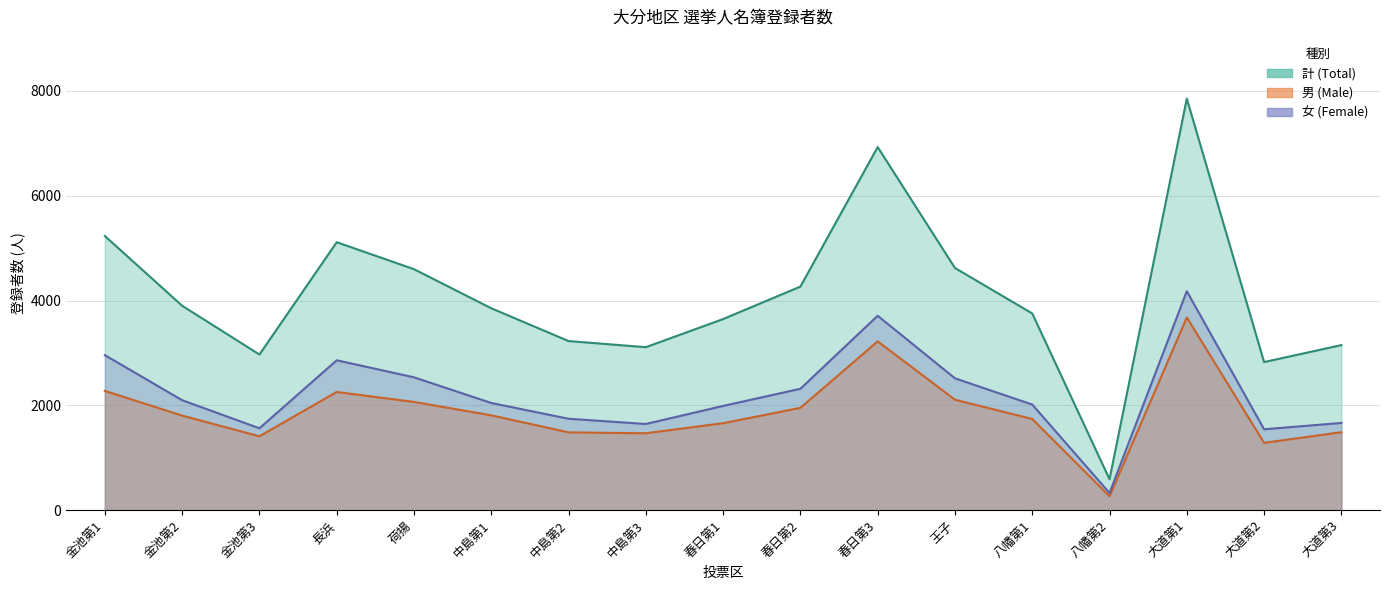

List the series in order of their peak value, lowest first.

男 (Male), 女 (Female), 計 (Total)